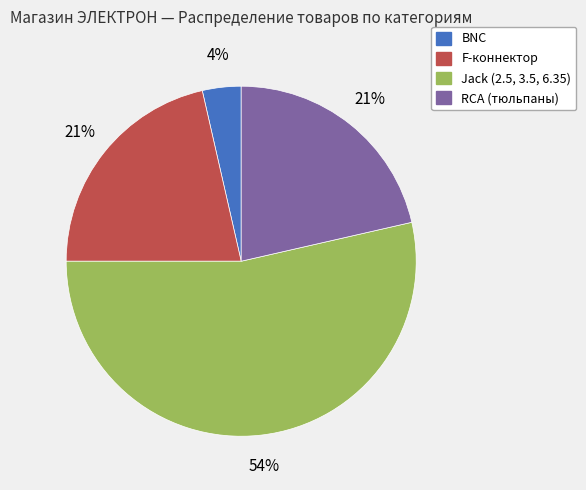

Combined, do RCA (тюльпаны) and F-коннектор account for over 50%?

No